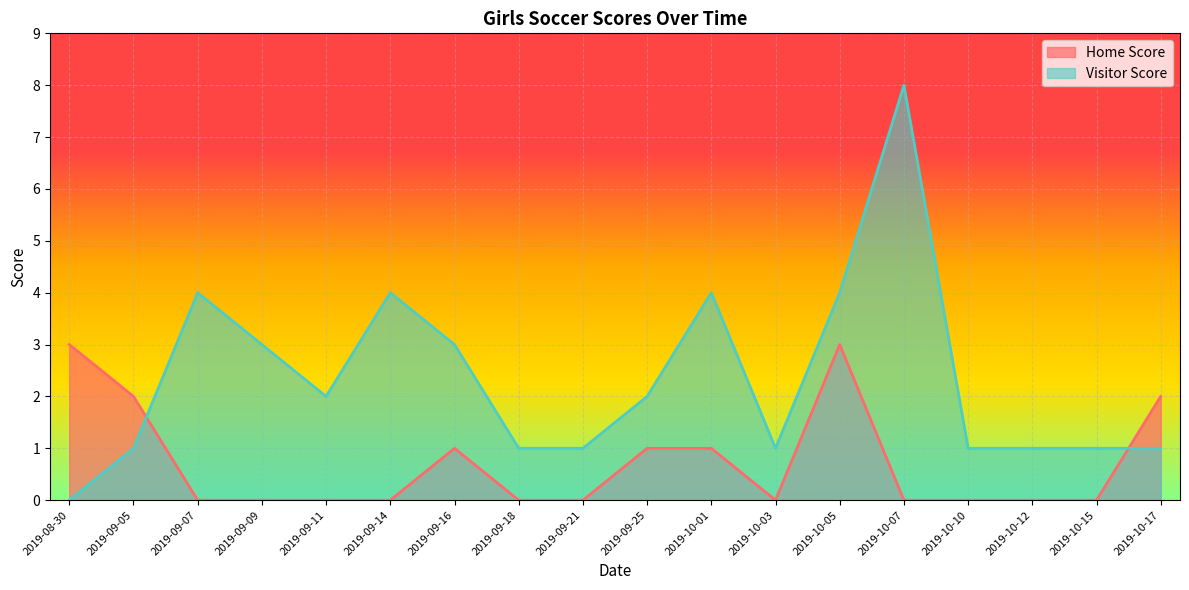

In Visitor Score, how many points are lower than both neighbors (excluding endpoints)?

2